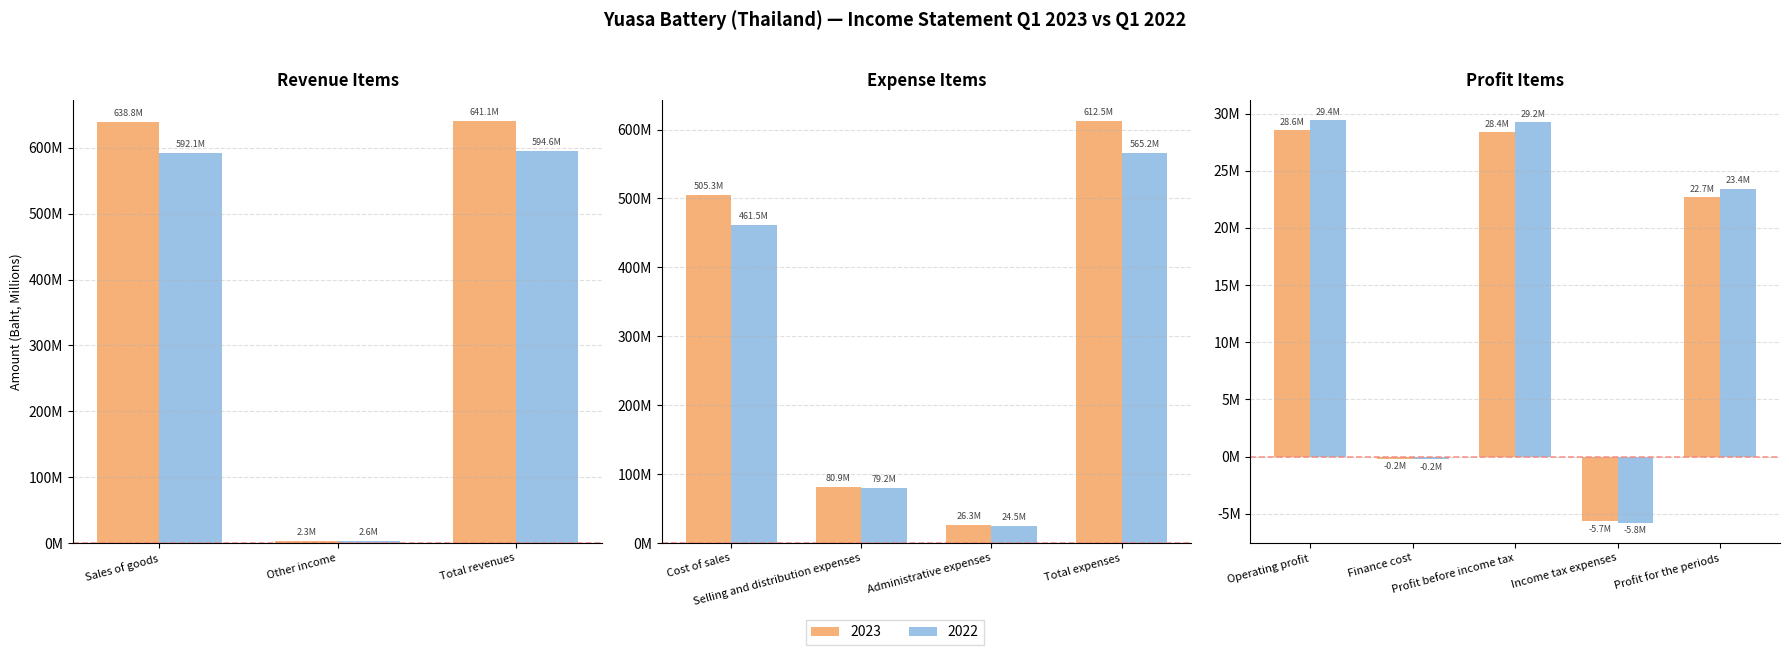

What position from the right is Total expenses?

6